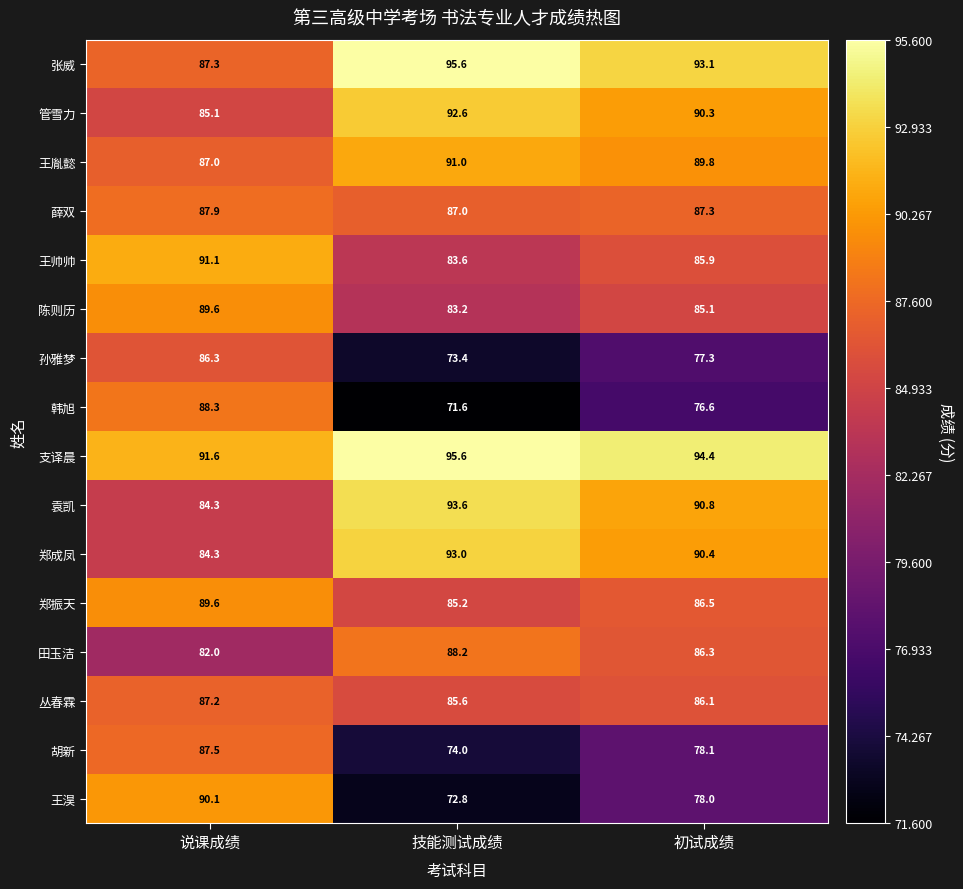

What is the approximate value of 丛春霖 at 说课成绩?

87.2